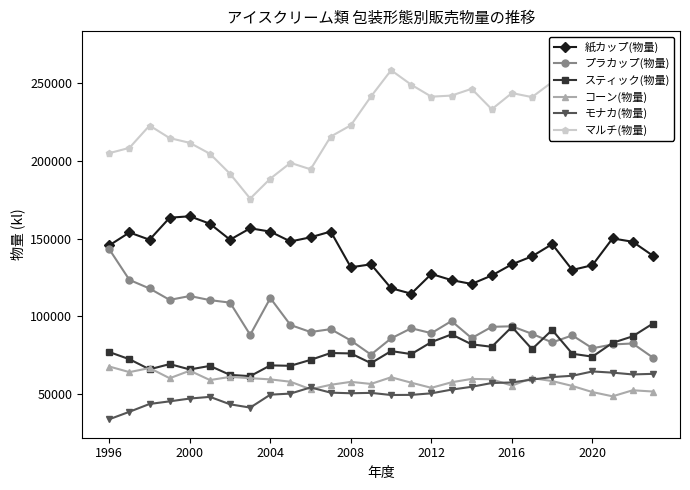

At which category does プラカップ(物量) reach its first local peak?

2000